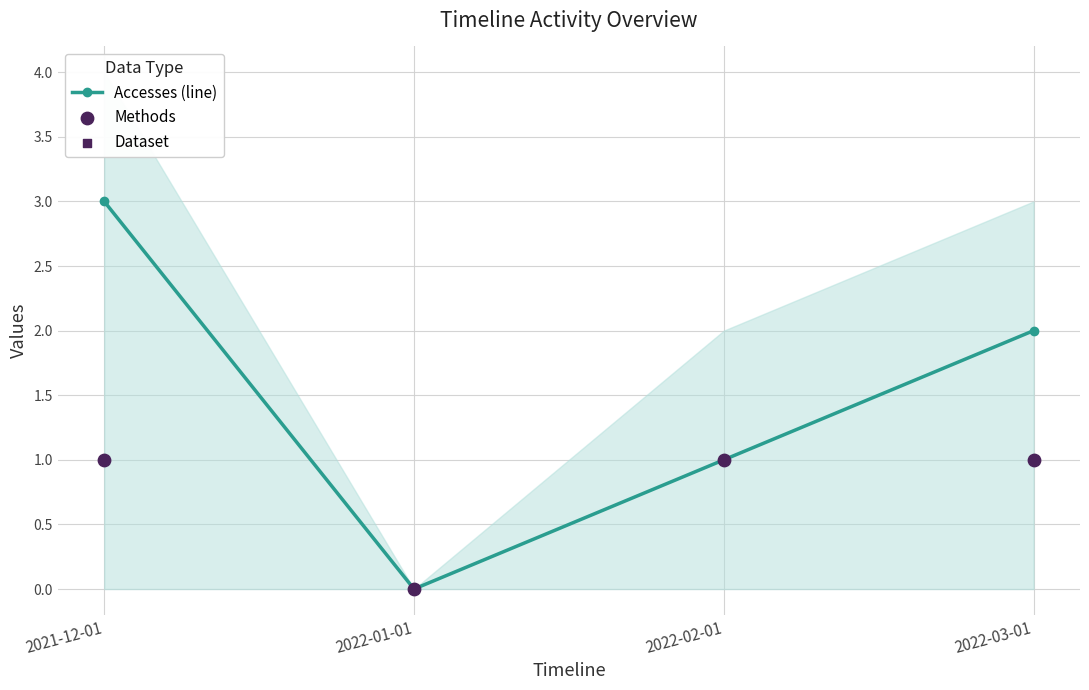

At how many categories does at least one series exceed 0?

3